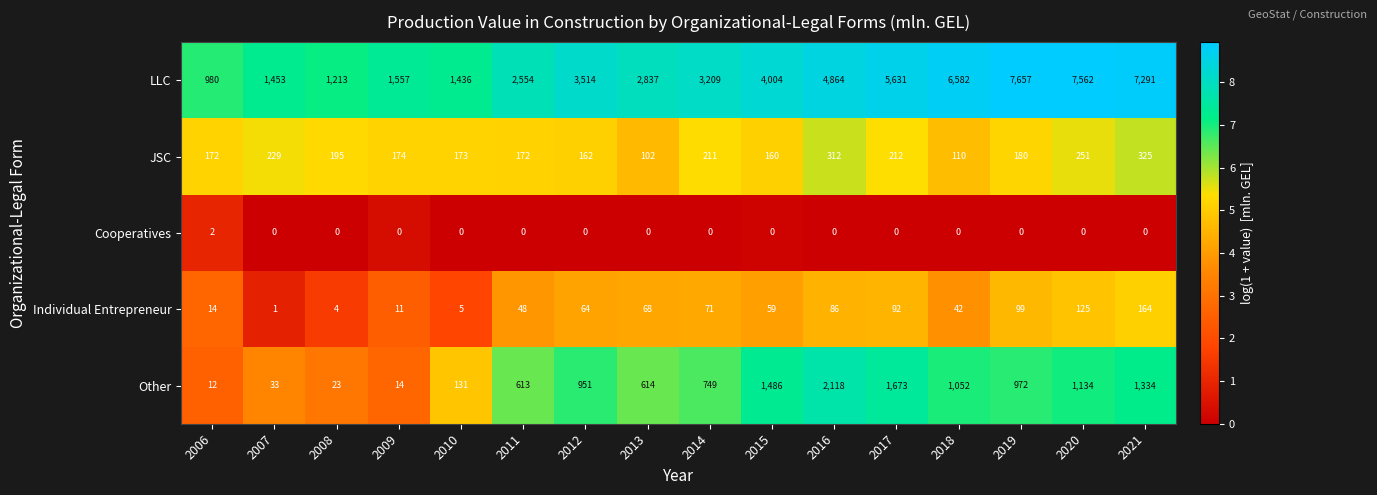

Is it true that JSC equals 22 at 2013?

False